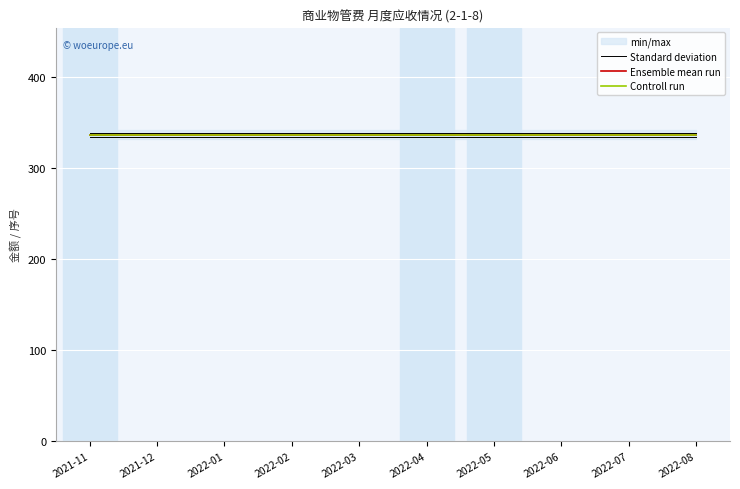

List the series in order of their peak value, highest first.

Ensemble mean run, Controll run, Standard deviation